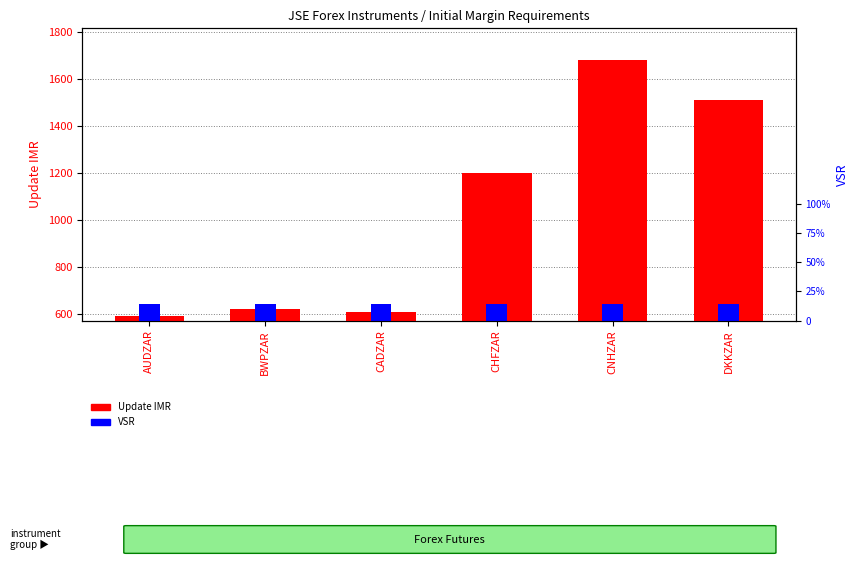

What is the total value across all series at CNHZAR?

2326.5